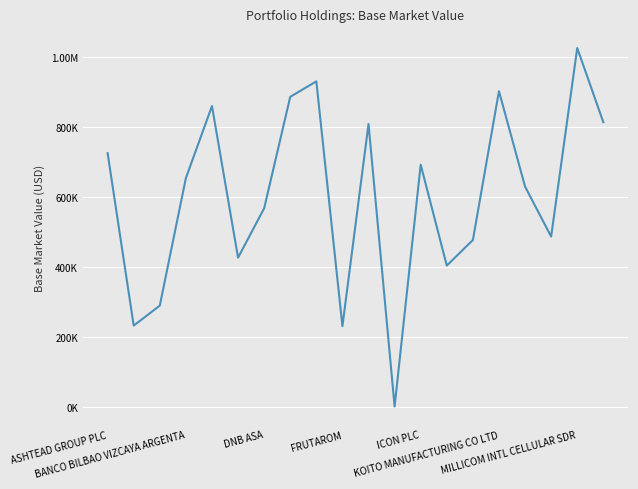

List the labels in order of value, largest first.

18, 8, 15, 7, ICON PLC, 19, 10, ASHTEAD GROUP PLC, 12, FRUTAROM, 16, MILLICOM INTL CELLULAR SDR, 17, 14, KOITO MANUFACTURING CO LTD, 13, DNB ASA, BANCO BILBAO VIZCAYA ARGENTA, 9, 11